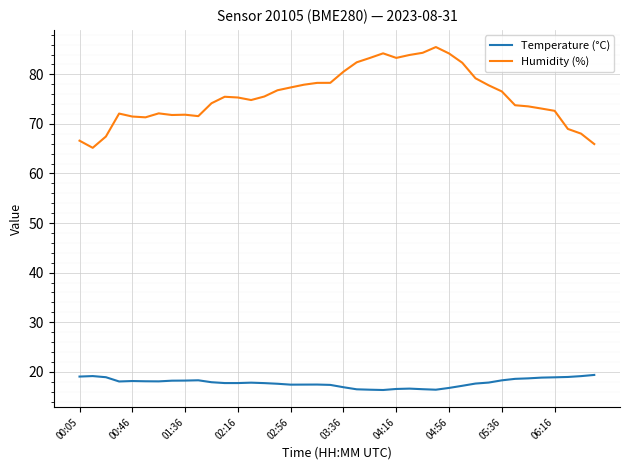

True or false: Humidity (%) and Temperature (°C) cross at least once.

False